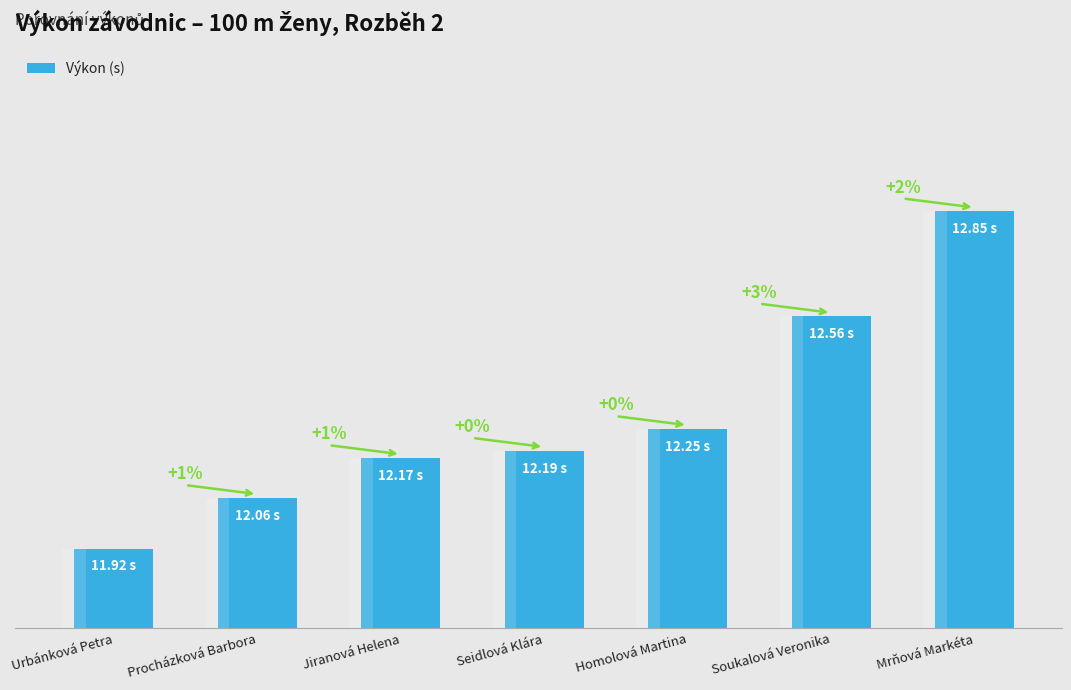

List the labels in order of value, largest first.

Mrňová Markéta, Soukalová Veronika, Homolová Martina, Seidlová Klára, Jiranová Helena, Procházková Barbora, Urbánková Petra